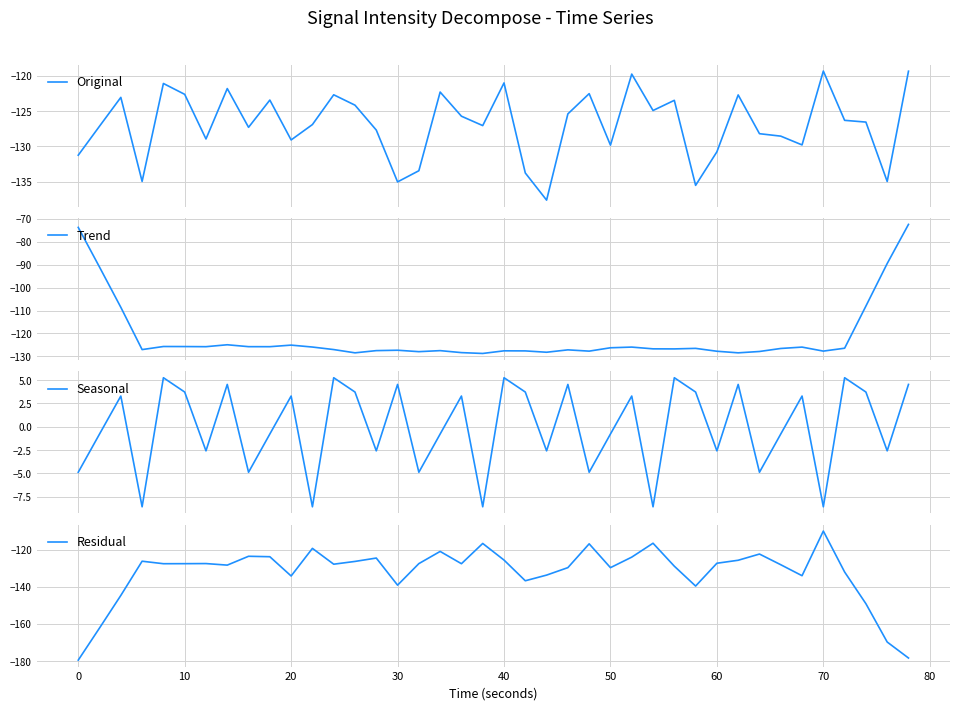

What is the lowest value of the Original series?

-137.6